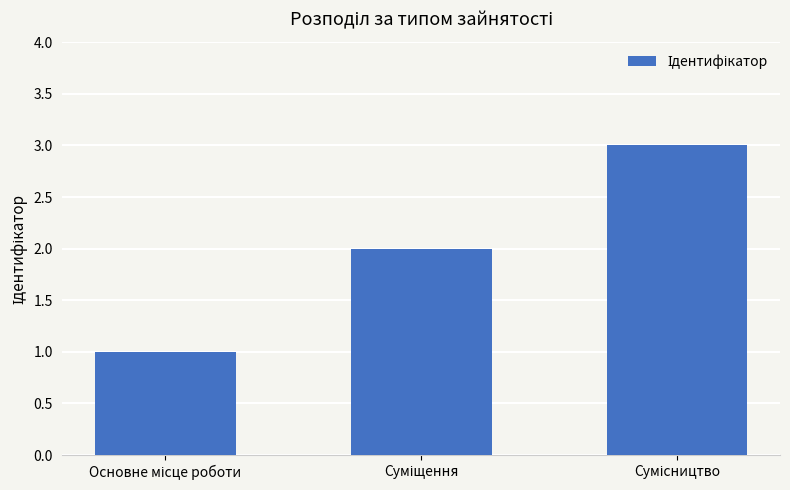

What is the greatest value displayed?

3